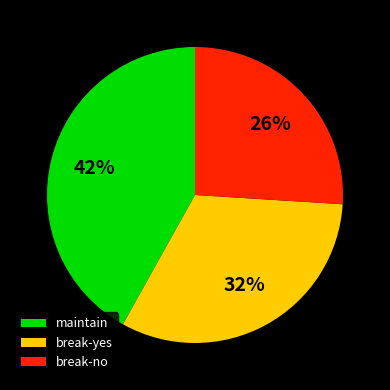

Which has a higher value, break-no or break-yes?

break-yes